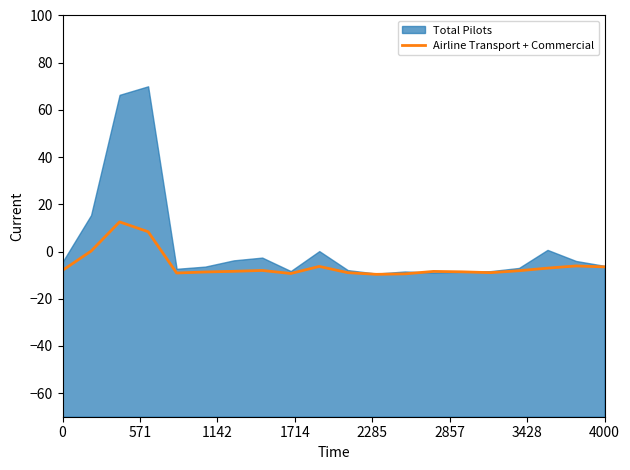

How many interior local peaks (higher than both neighbors) does the data have?

5